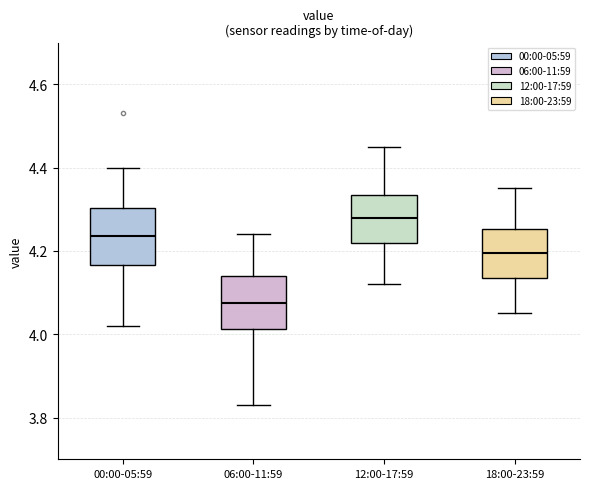

Where does the lower whisker of the box for 18:00-23:59 end on the y-axis? The values are not printed on the chart, so give them approximately, as read against the axis.

4.06